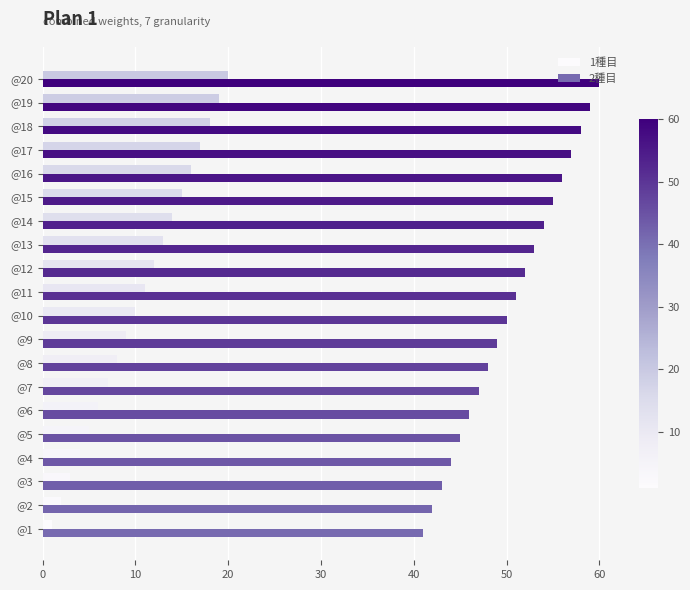

Rank the series by their average value, from lowest to highest.

1種目, 2種目